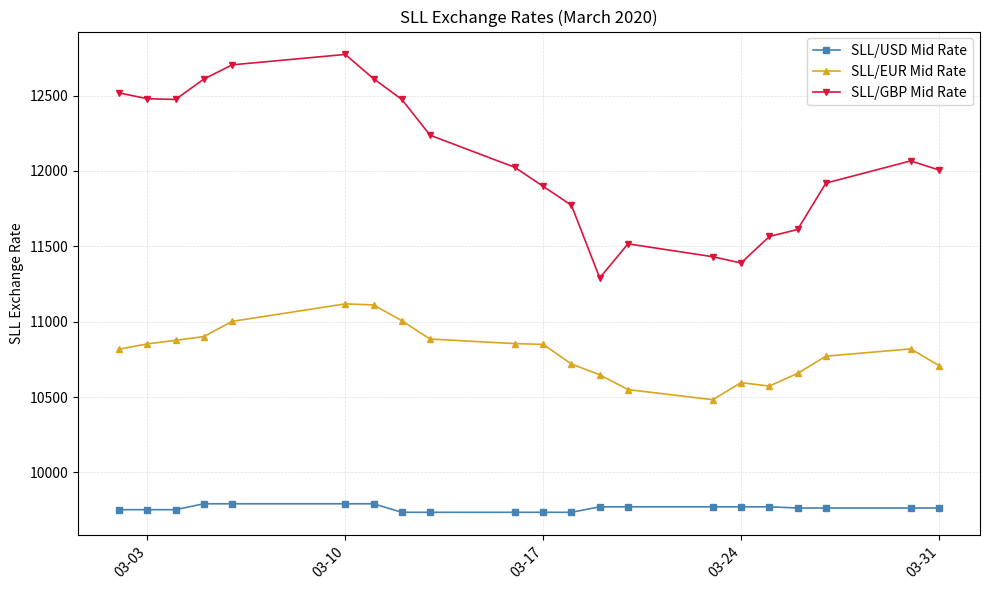

What is the maximum value shown in the chart?

12772.5